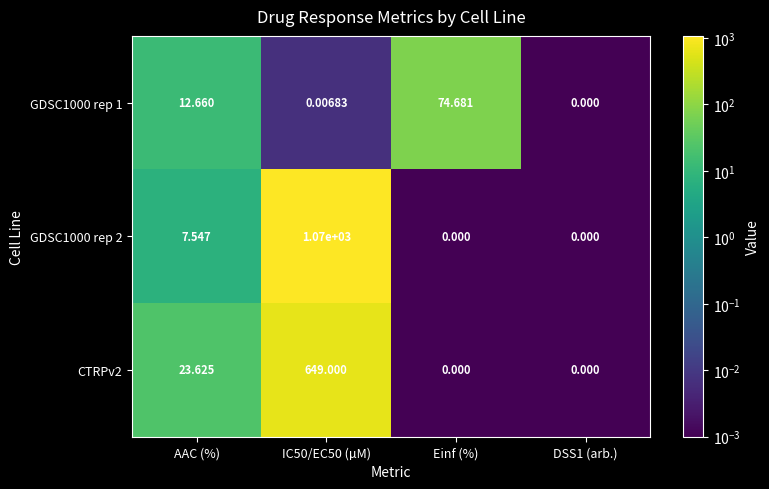

Count the number of data series in this chart.

3